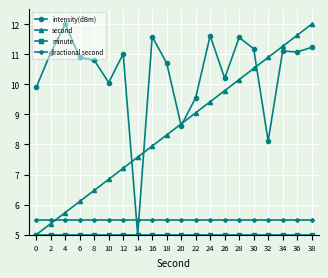

Is this an area chart (filled region under the line)?

No